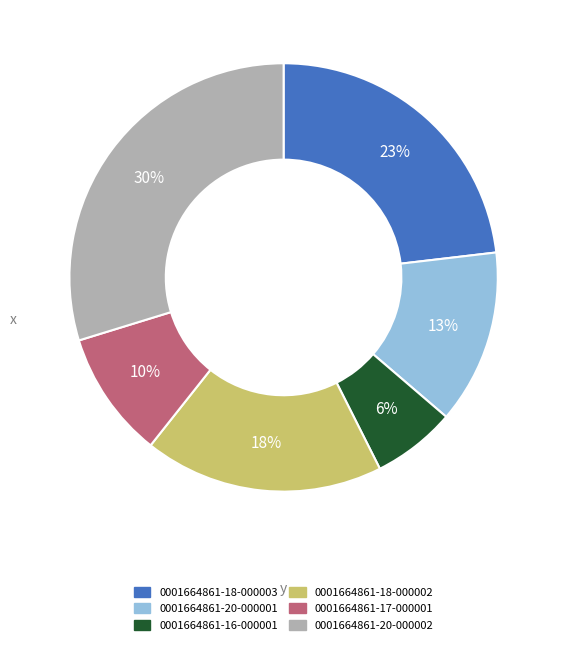

How many segments does this pie chart have?

6